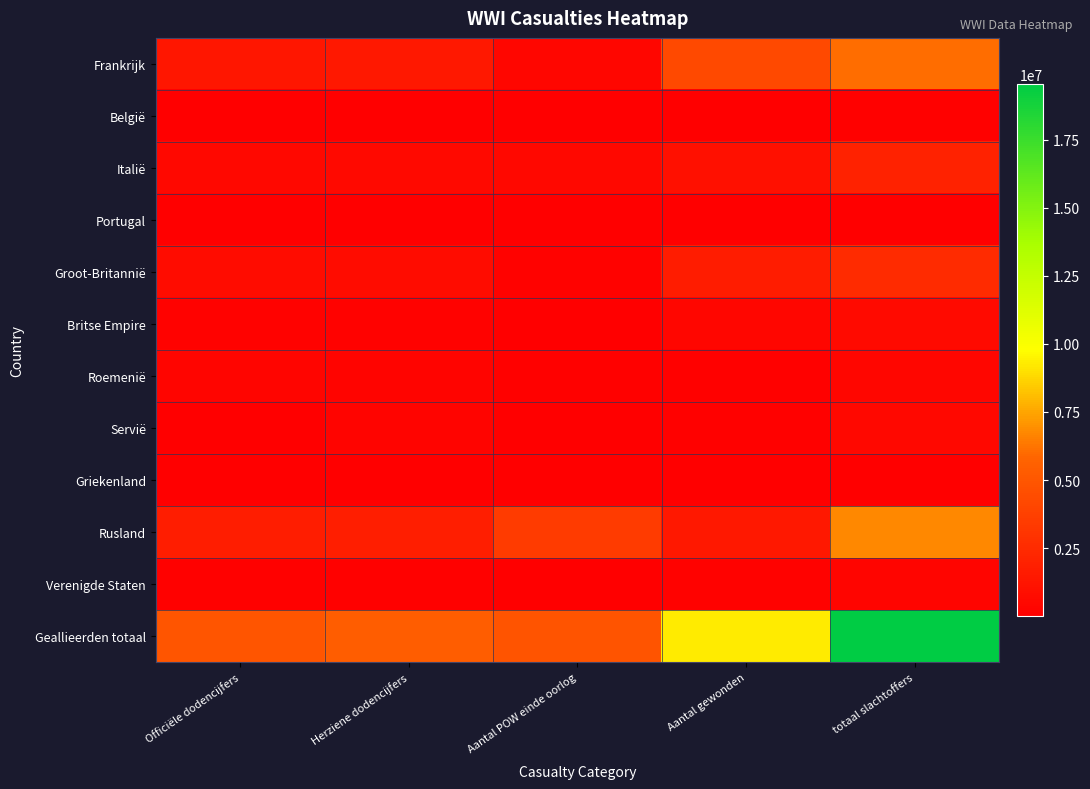

At which category does the chart reach its peak across all series?

totaal slachtoffers